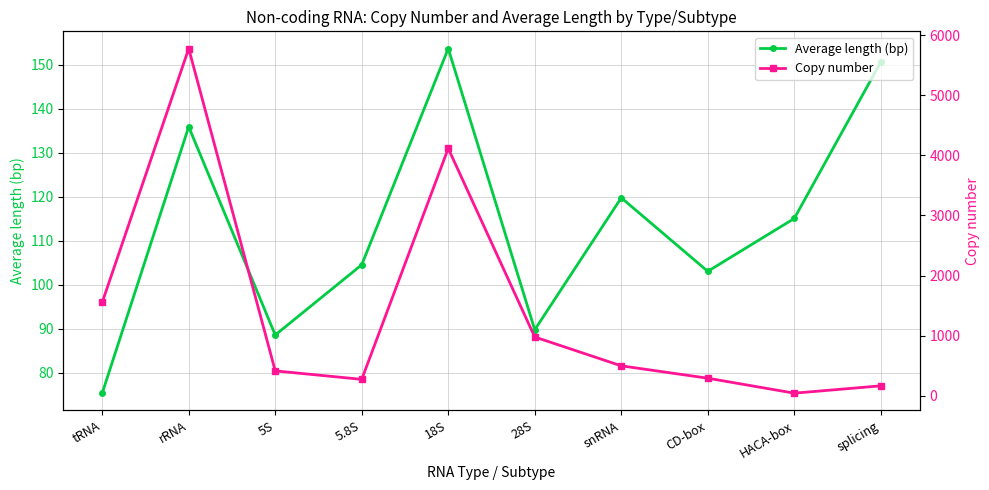

What is the label of the 3rd point from the left?

5S